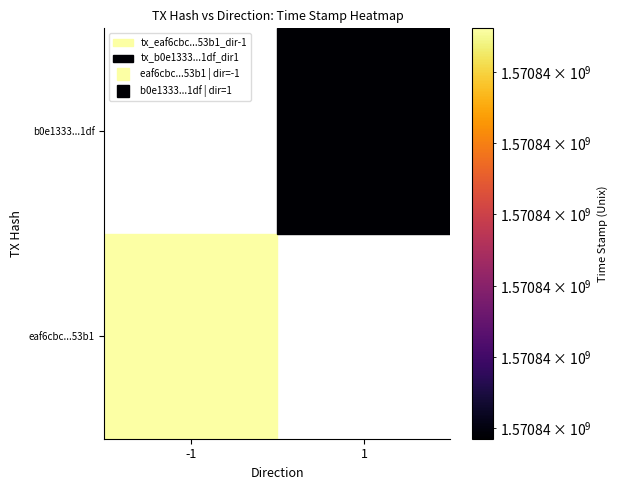

Which series has the largest range (max minus min)?

eaf6cbc485181603690f846654f7685dd4c53b1